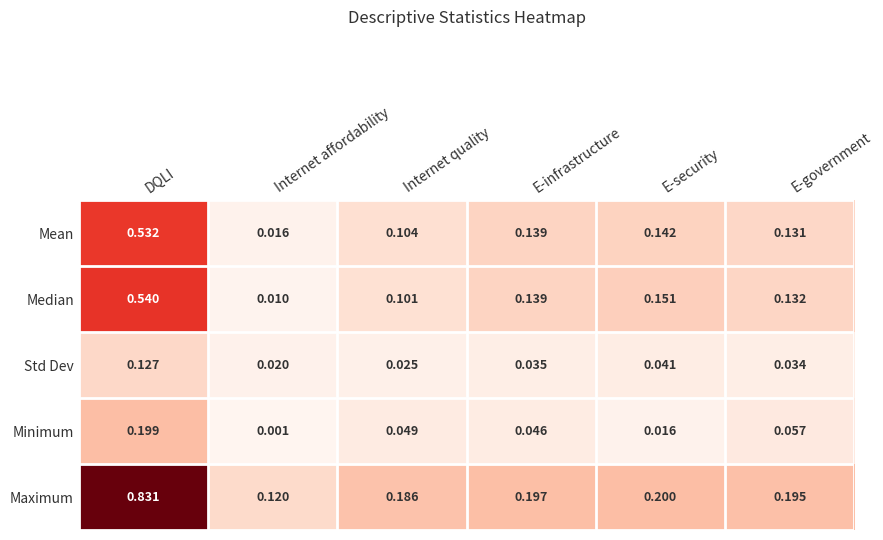

Which category has the lowest value in the Maximum series?

Internet affordability